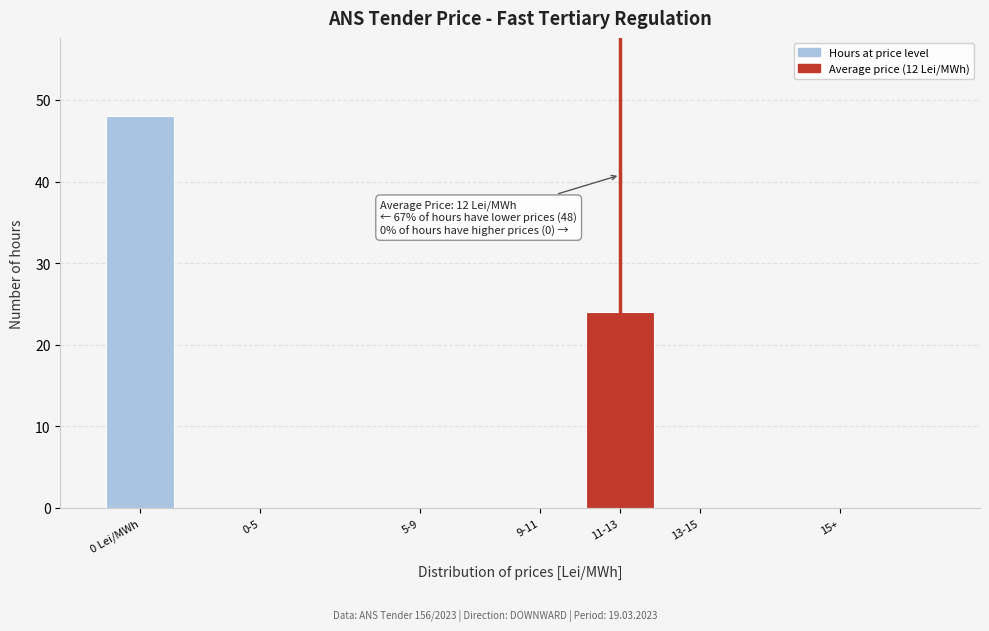

Reading right to left, what are all the values shown in this chart?

15+=0	13-15=0	11-13=24	9-11=0	5-9=0	0-5=0	0 Lei/MWh=48